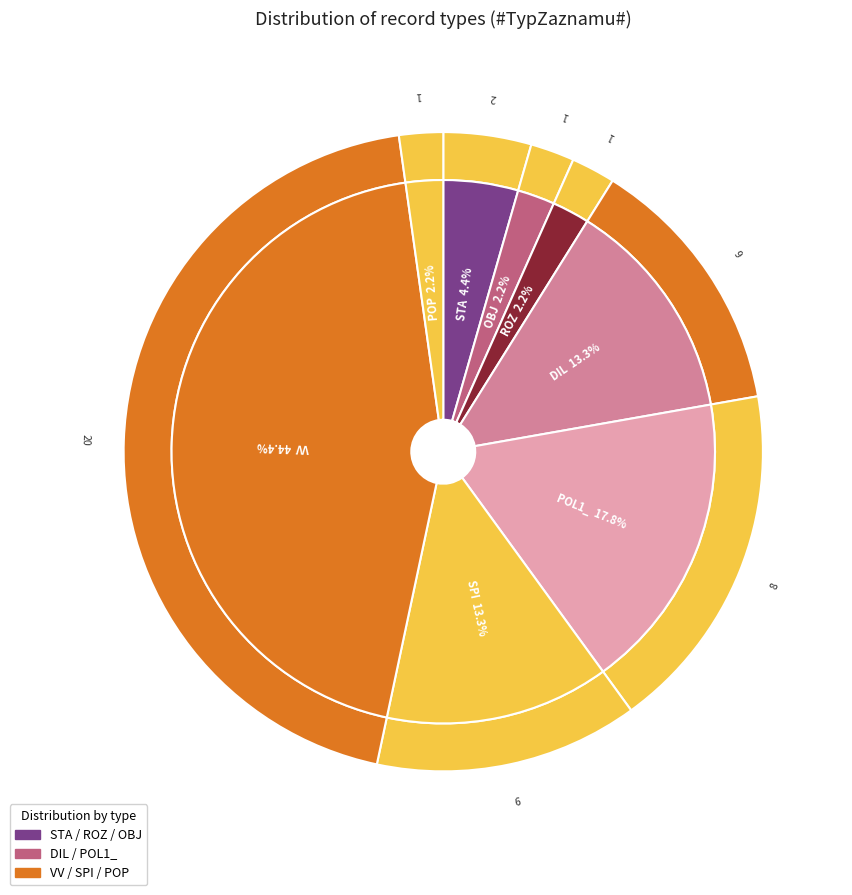

Does any single category account for the majority?

No